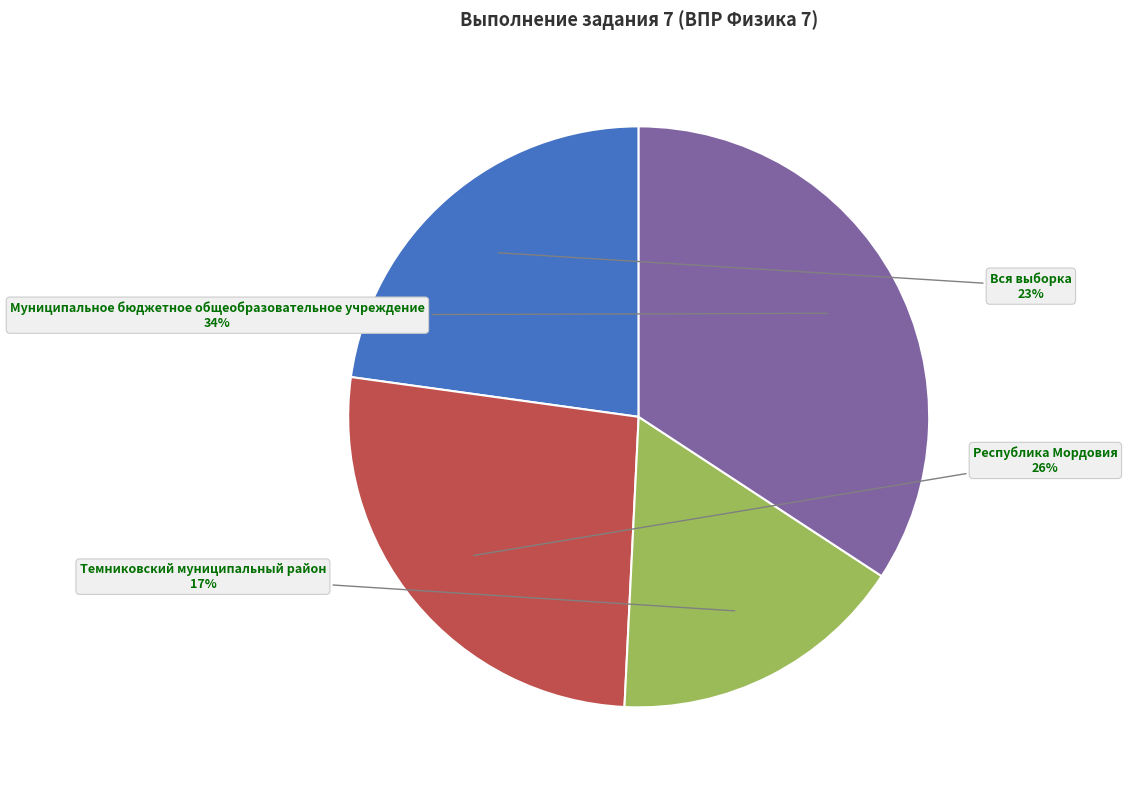

How many segments does this pie chart have?

4